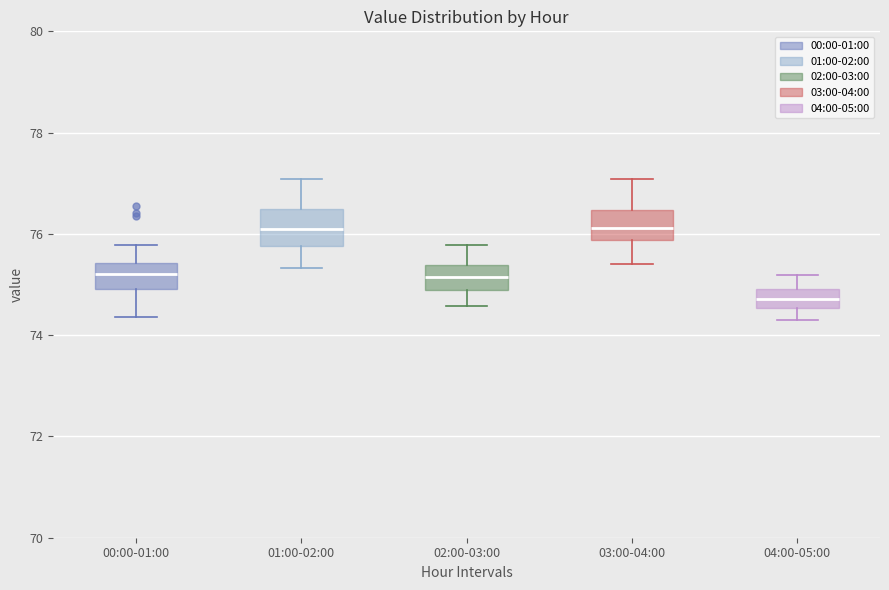

Reading left to right, read every box against the y-axis: the position of its median line, the range the box covers, and the ends of its whiskers. The values are not printed on the chart, so give them approximately, as read against the axis.

00:00-01:00: median 75.2, box 75.0 to 75.4, whiskers 74.4 to 75.8
01:00-02:00: median 76.2, box 75.8 to 76.4, whiskers 75.4 to 77.0
02:00-03:00: median 75.2, box 74.8 to 75.4, whiskers 74.6 to 75.8
03:00-04:00: median 76.2, box 75.8 to 76.4, whiskers 75.4 to 77.0
04:00-05:00: median 74.8, box 74.6 to 75.0, whiskers 74.2 to 75.2